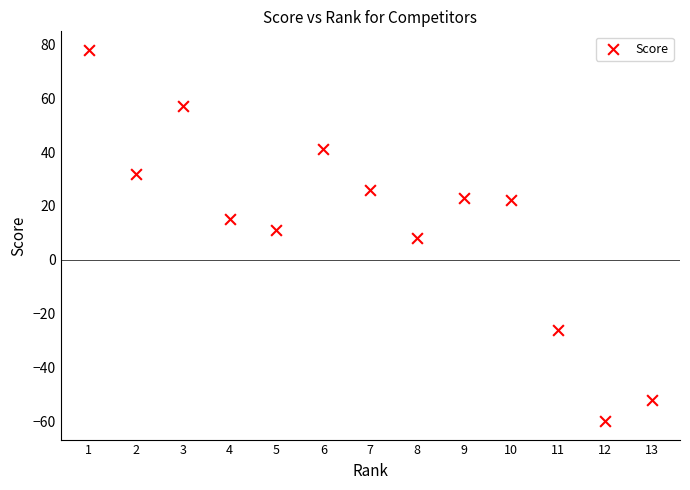

What is the range of X values (max minus min)?

12